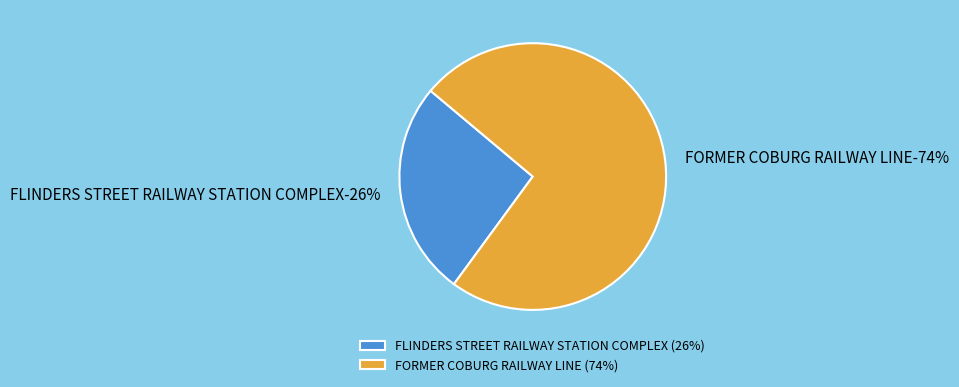

Rank the categories by value from highest to lowest.

FORMER COBURG RAILWAY LINE, FLINDERS STREET RAILWAY STATION COMPLEX